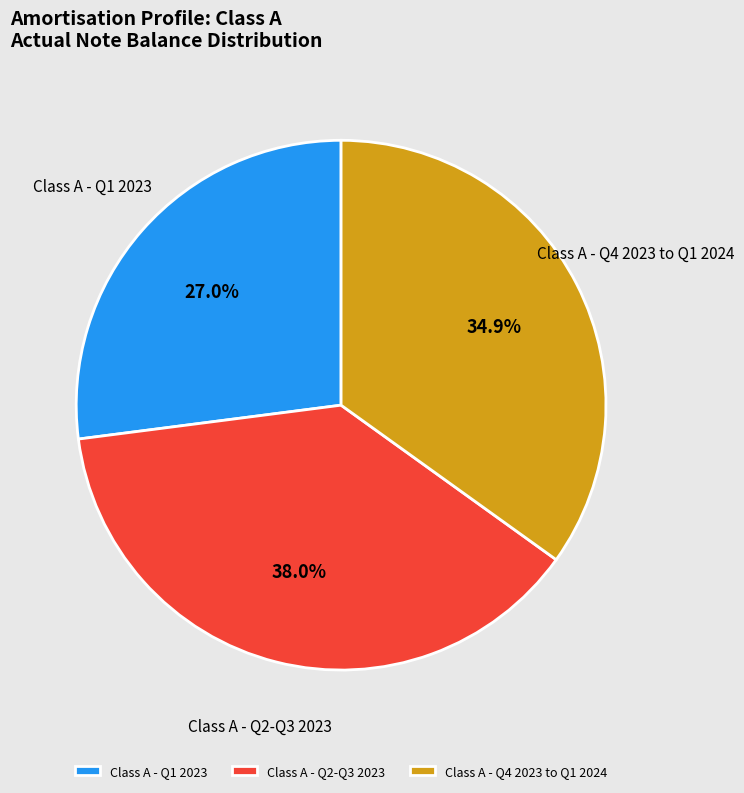

Count the number of slices in the pie.

3